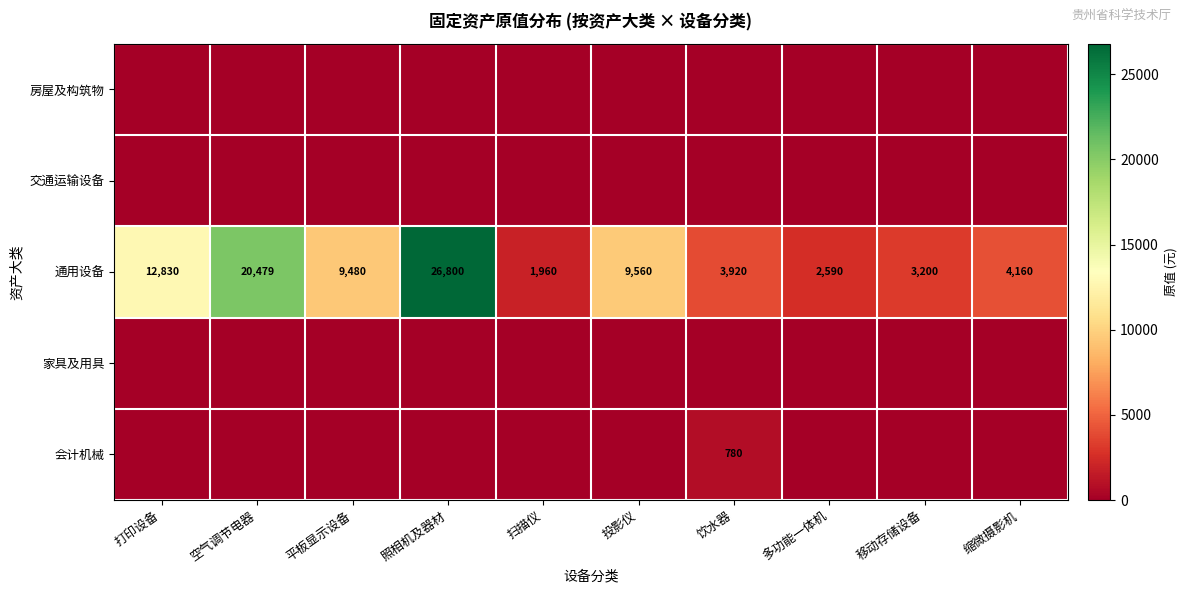

Count the number of categories in the chart.

10